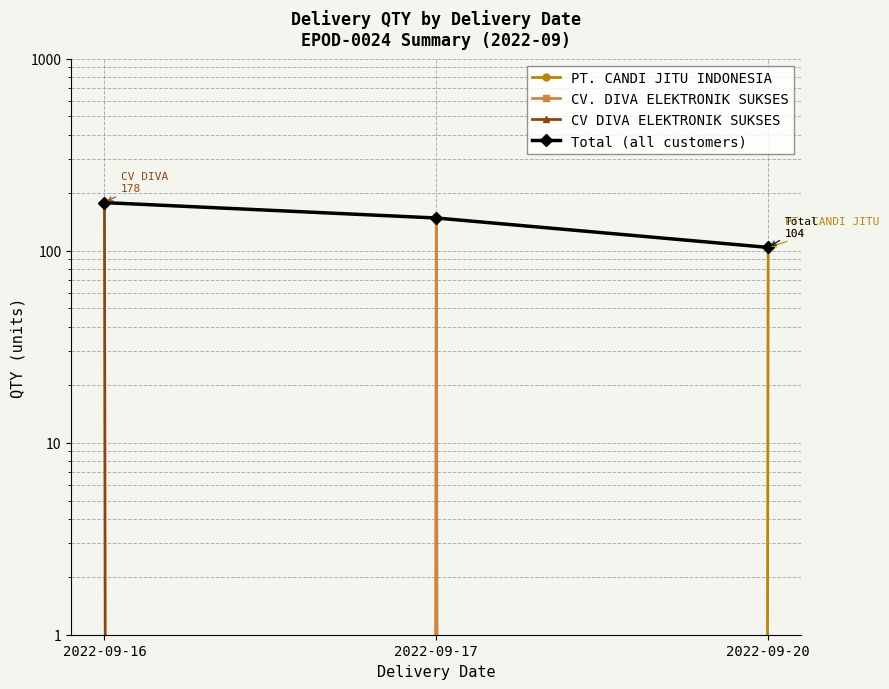

What is the value of the Total (all customers) point at the 1st from the left?

178